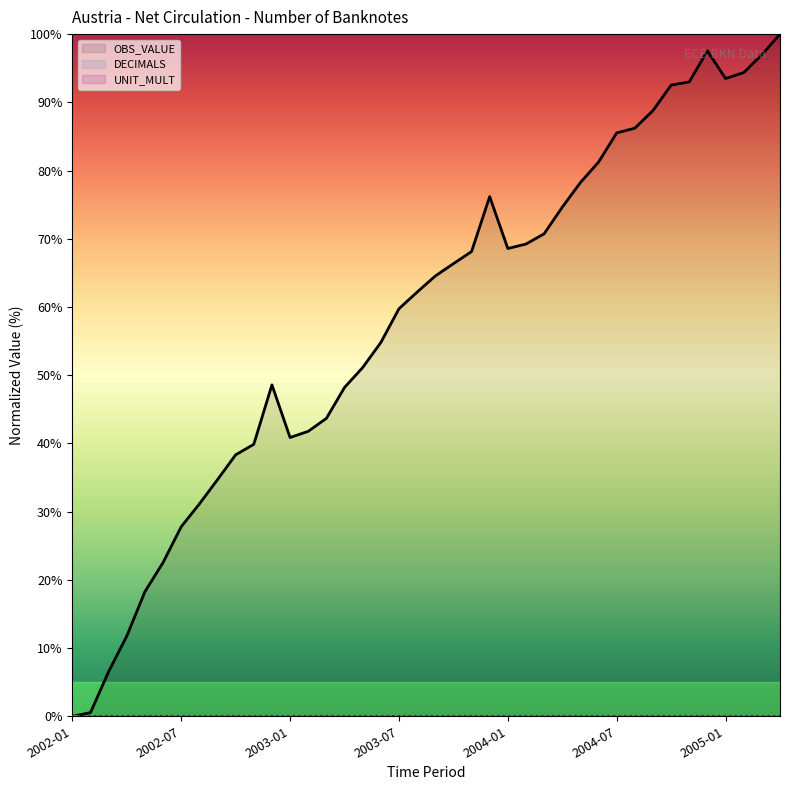

Reading left to right, extract all data points from this chart.

OBS_VALUE: 0.0	0.5	6.6	11.8	18.3	22.5	27.8	31.1	34.7	38.3	39.9	48.6	40.9	41.8	43.7	48.2	51.1	54.8	59.7	62.2	64.5	66.3	68.1	76.2	68.6	69.2	70.7	74.6	78.2	81.2	85.5	86.2	88.8	92.5	93.0	97.5	93.5	94.4	97.0	100.0
DECIMALS: 0.0	0.0	0.0	0.0	0.0	0.0	0.0	0.0	0.0	0.0	0.0	0.0	0.0	0.0	0.0	0.0	0.0	0.0	0.0	0.0	0.0	0.0	0.0	0.0	0.0	0.0	0.0	0.0	0.0	0.0	0.0	0.0	0.0	0.0	0.0	0.0	0.0	0.0	0.0	0.0
UNIT_MULT: 0.0	0.0	0.0	0.0	0.0	0.0	0.0	0.0	0.0	0.0	0.0	0.0	0.0	0.0	0.0	0.0	0.0	0.0	0.0	0.0	0.0	0.0	0.0	0.0	0.0	0.0	0.0	0.0	0.0	0.0	0.0	0.0	0.0	0.0	0.0	0.0	0.0	0.0	0.0	0.0